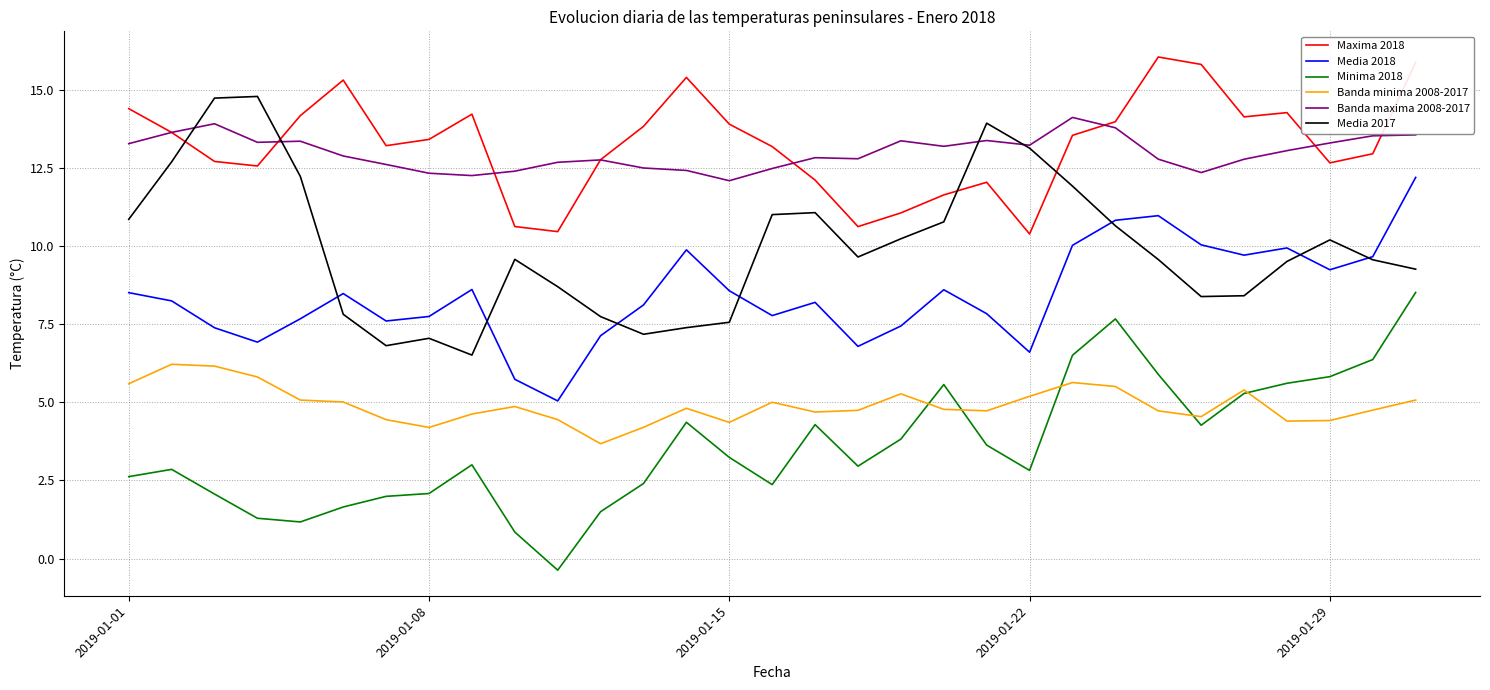

What is the lowest value of the Minima 2018 series?

-0.4